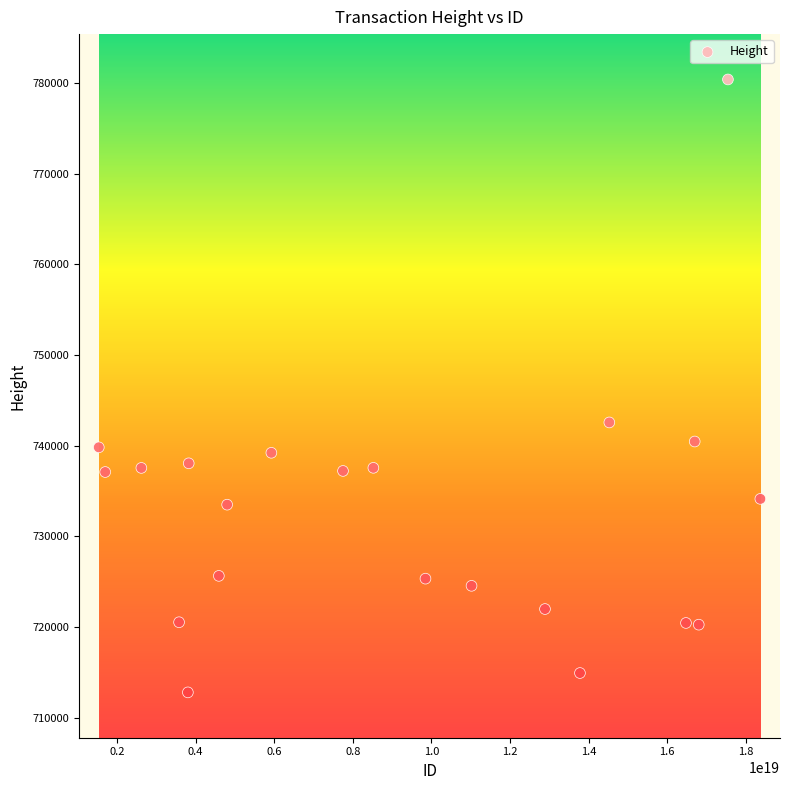

What Y value in the scatter plot is closest to 746583?

742556